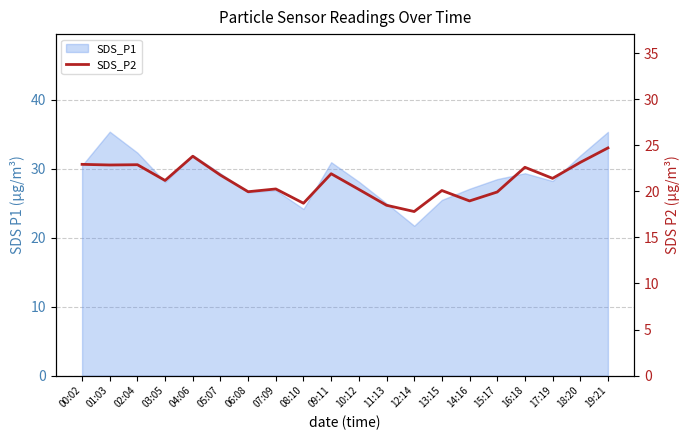

Approximately how many times larger is the value at 02:04 compared to 19:21?

0.9